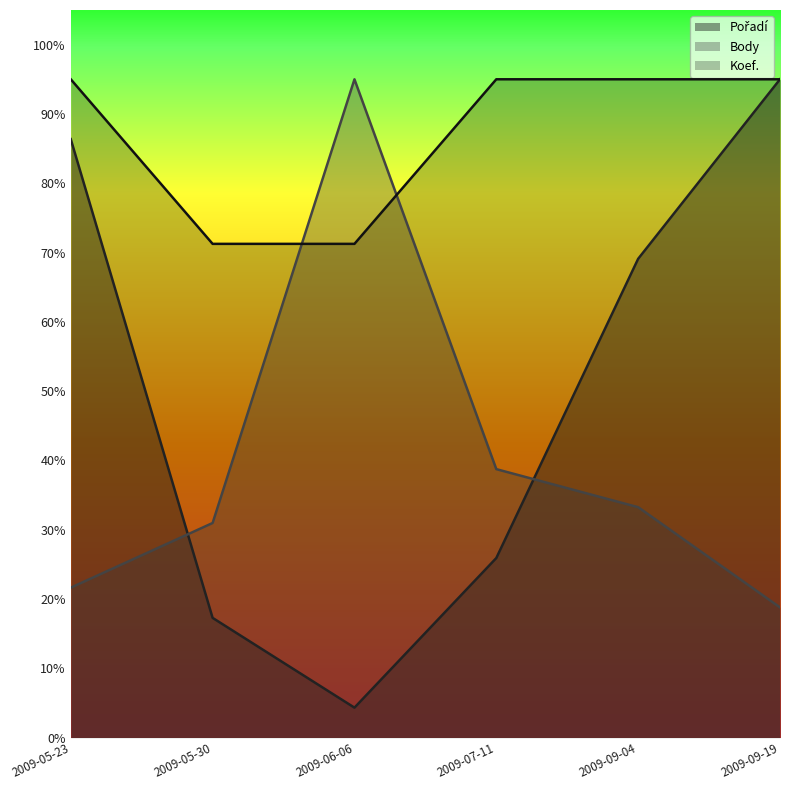

What is the total value across all series at 2009-09-19?

2.1